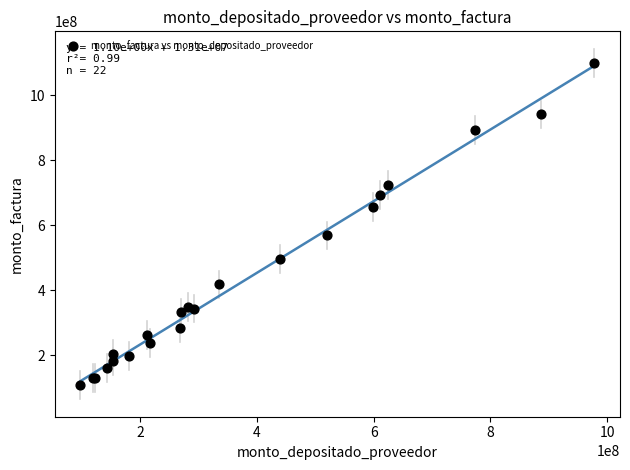

What Y value in the scatter plot is closest to 604282500?

569250000